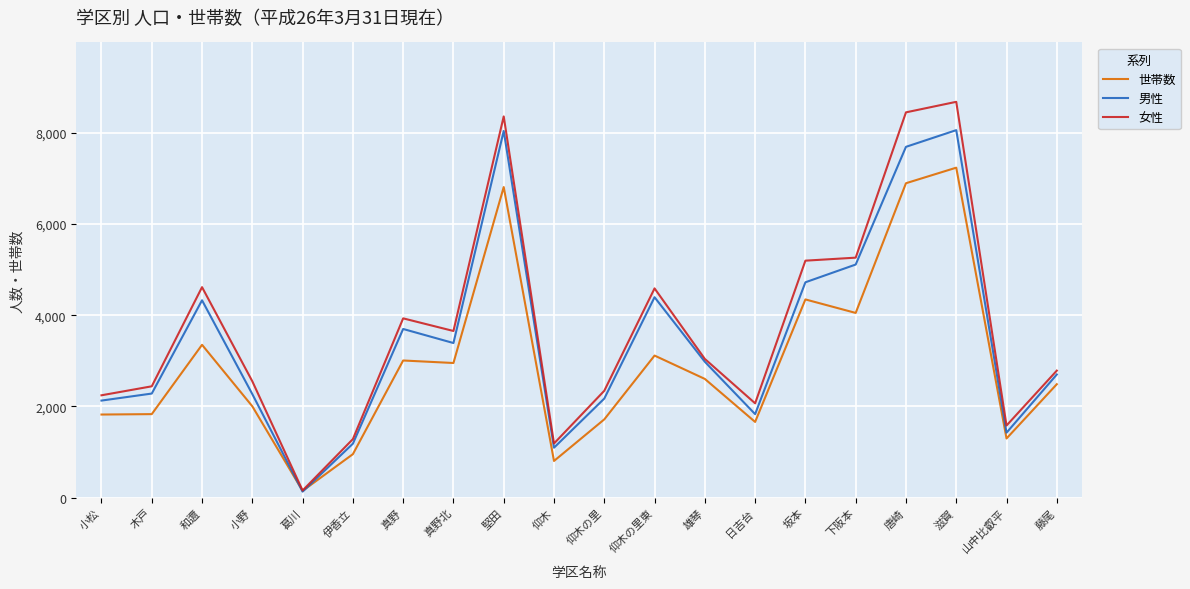

What is the total value across all series at 坂本?

14267